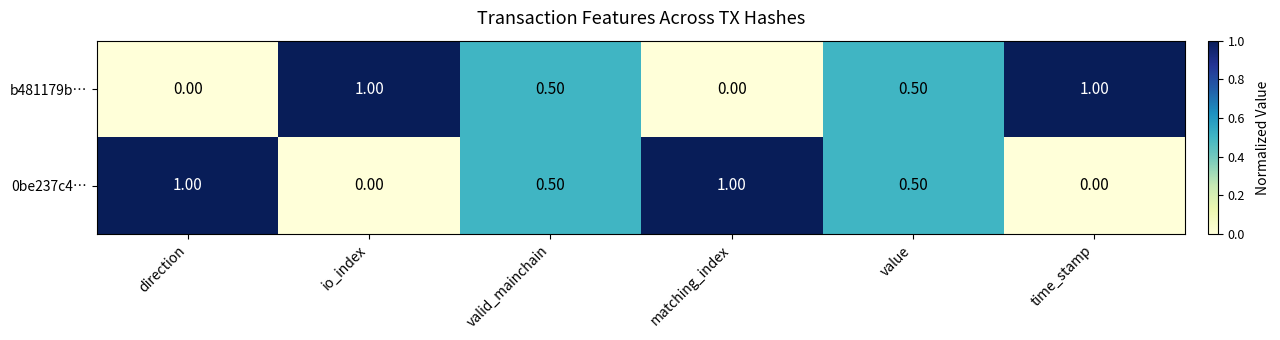

Is the value of 0be237c4… at valid_mainchain greater than the value of b481179b… at direction?

Yes